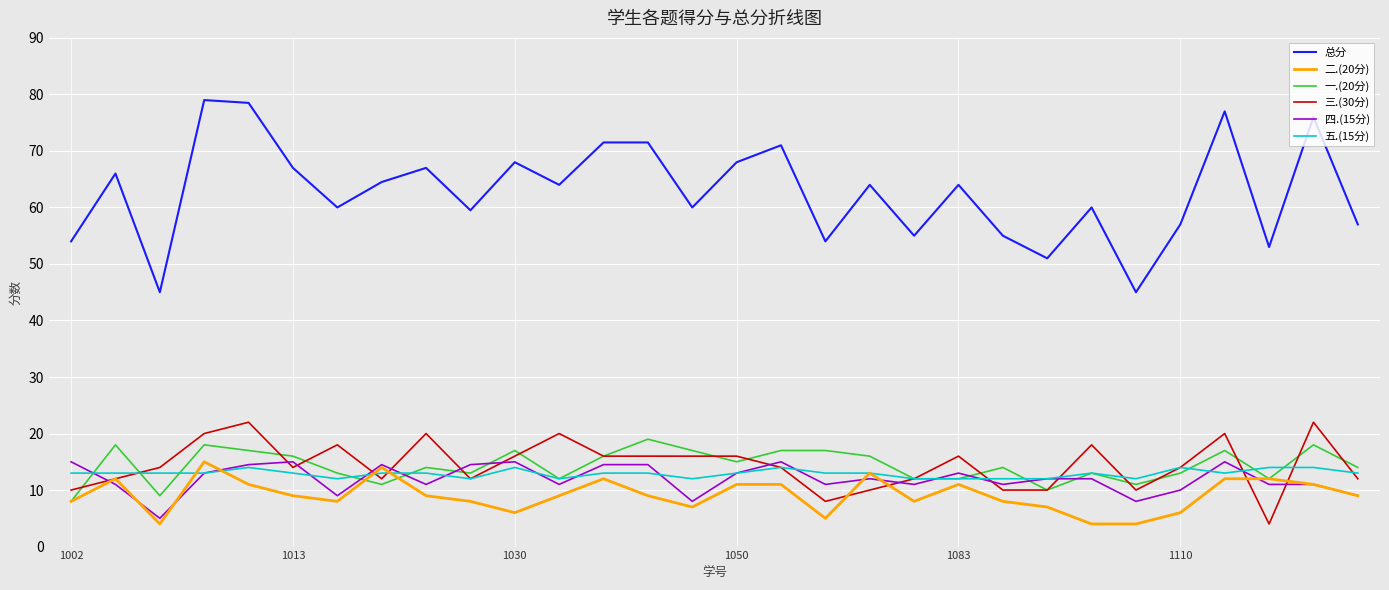

Which series has the largest total across all categories?

总分